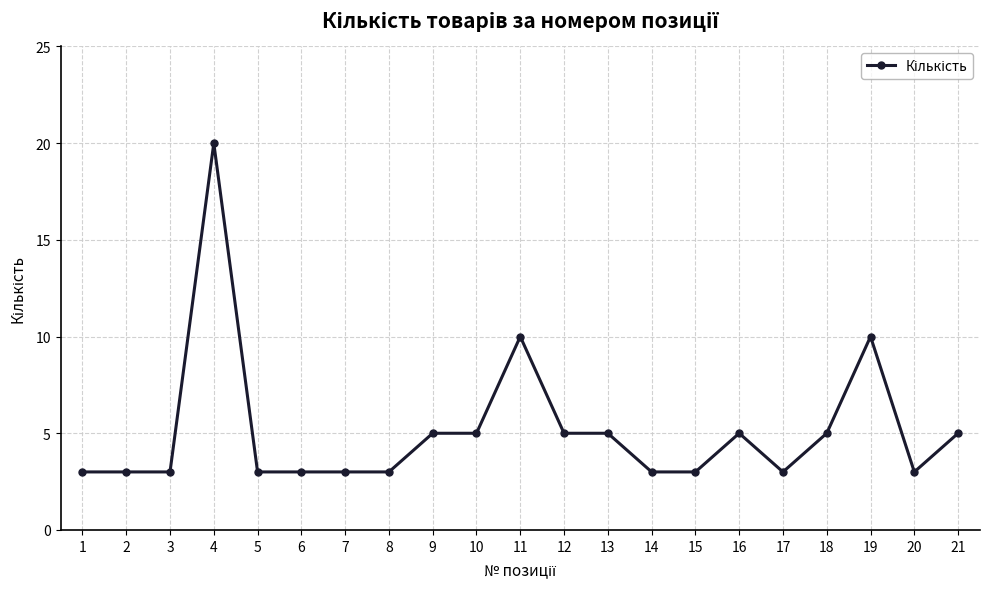

Reading left to right, what are all the values shown in this chart?

1=3	2=3	3=3	4=20	5=3	6=3	7=3	8=3	9=5	10=5	11=10	12=5	13=5	14=3	15=3	16=5	17=3	18=5	19=10	20=3	21=5